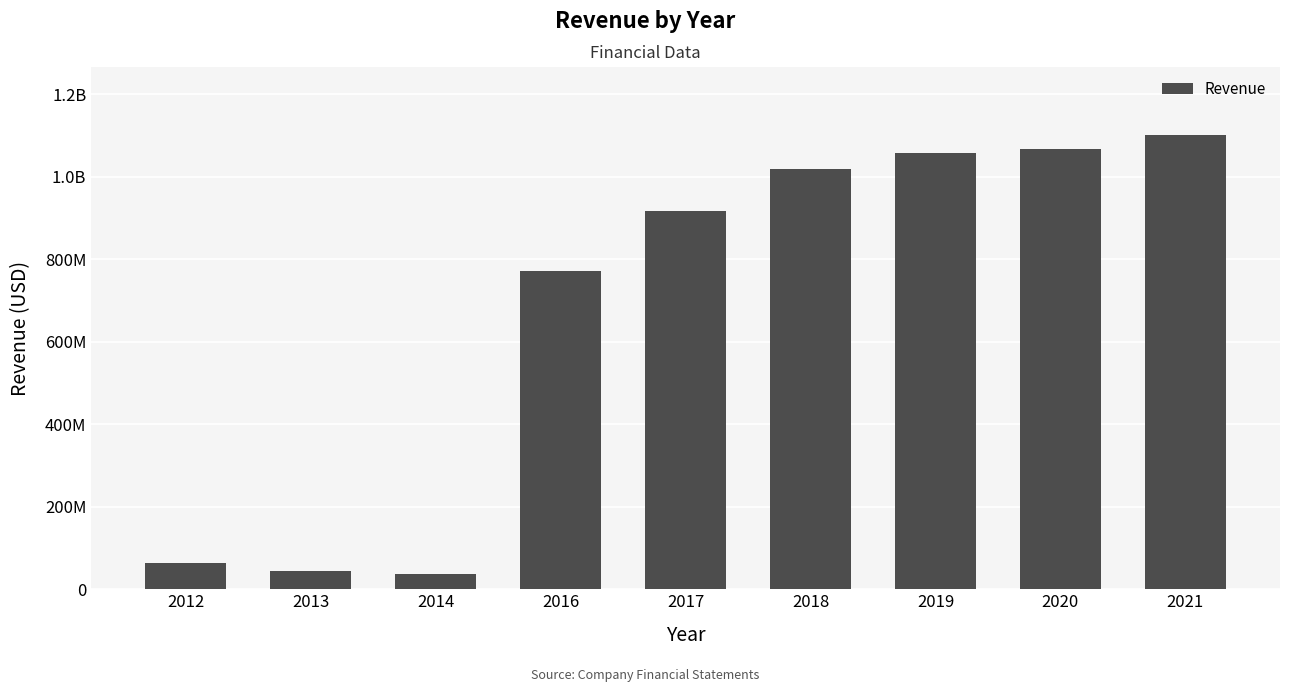

Are the bars grouped side by side (vs. stacked)?

No